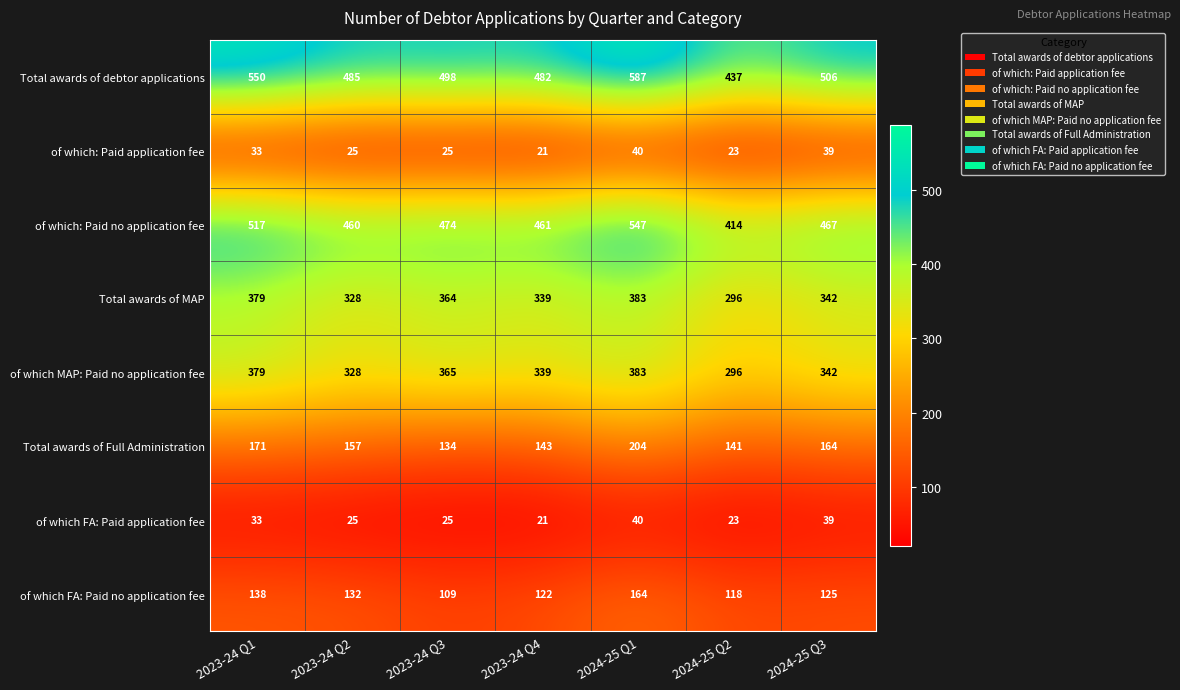

At which label does of which FA: Paid application fee first exceed 25?

2023-24 Q1